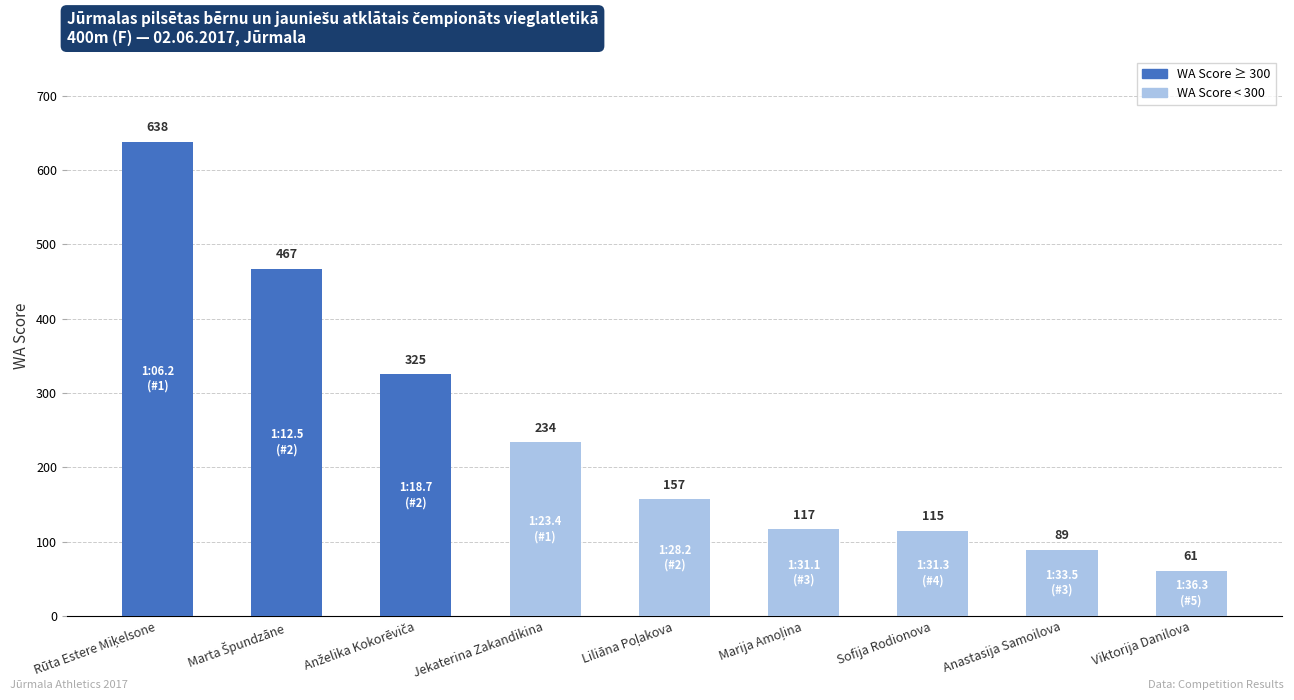

Which category has the lowest value across all series?

Viktorija Danilova